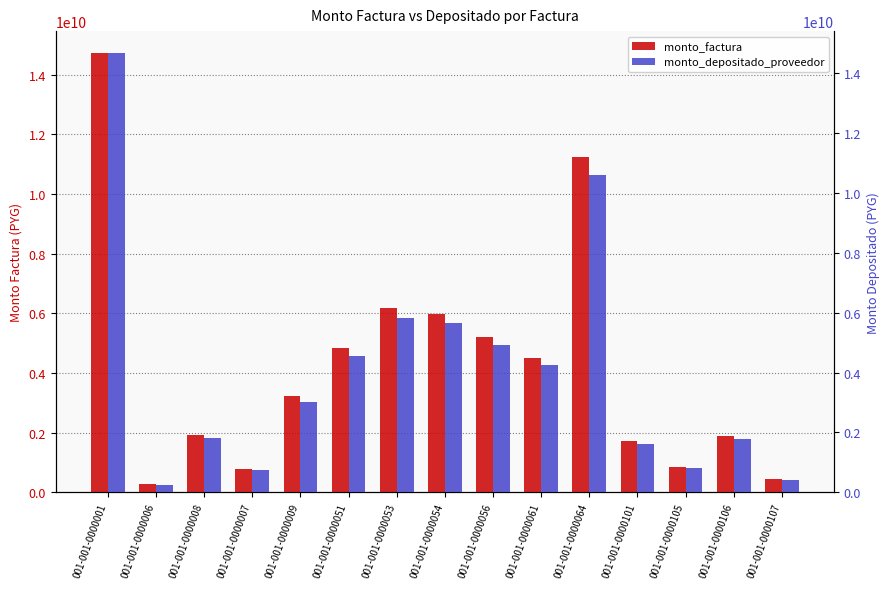

At which label does monto_depositado_proveedor reach its minimum?

001-001-0000006